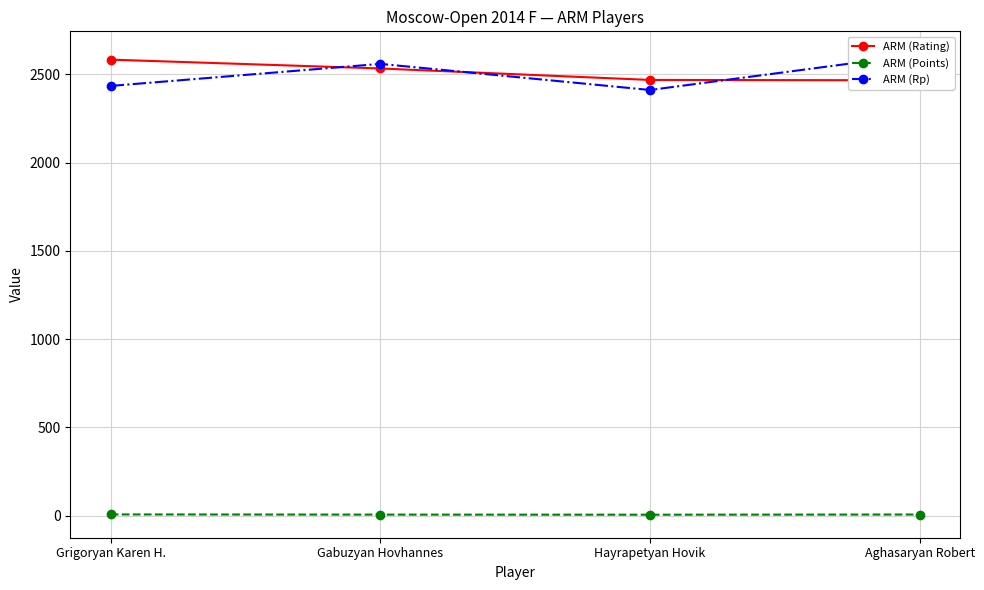

Reading right to left, extract all data points from this chart.

ARM (Rating): Aghasaryan Robert=2467.0	Hayrapetyan Hovik=2469.0	Gabuzyan Hovhannes=2534.0	Grigoryan Karen H.=2584.0
ARM (Points): Aghasaryan Robert=6.0	Hayrapetyan Hovik=5.0	Gabuzyan Hovhannes=5.5	Grigoryan Karen H.=6.5
ARM (Rp): Aghasaryan Robert=2614.0	Hayrapetyan Hovik=2412.0	Gabuzyan Hovhannes=2560.0	Grigoryan Karen H.=2435.0